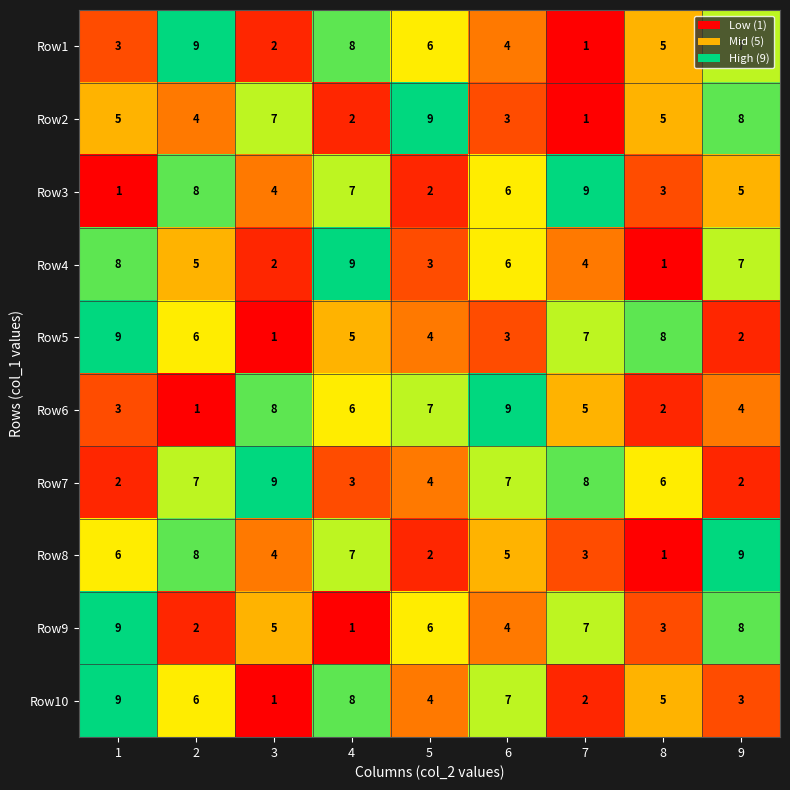

What is the difference between the second highest and minimum values in the Row8 series?

7